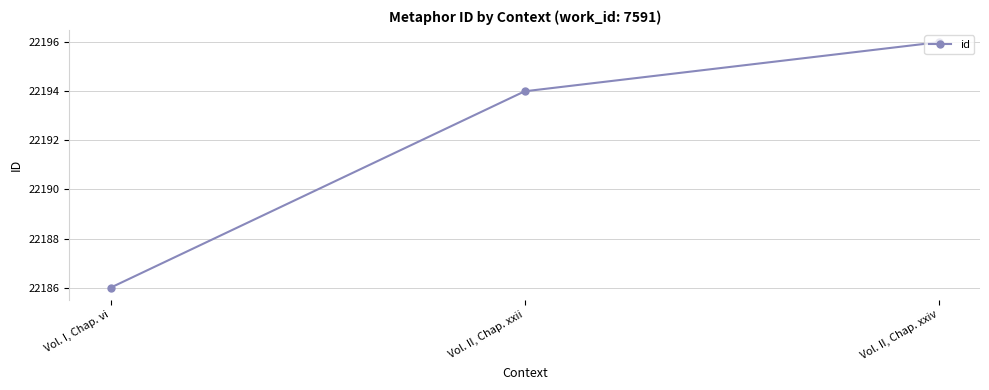

At which category does the chart reach its peak across all series?

Vol. II, Chap. xxiv